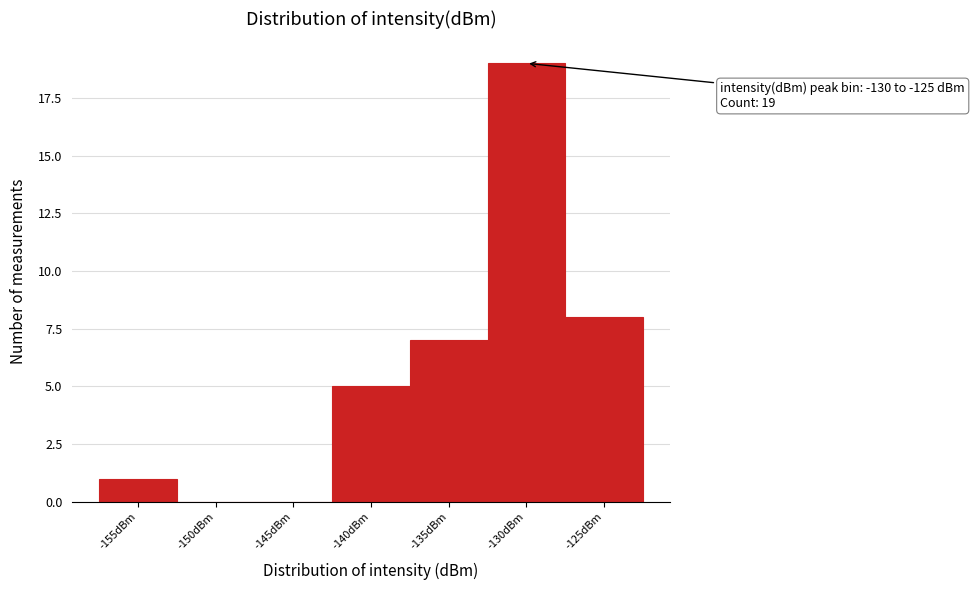

Reading left to right, what are all the values shown in this chart?

-155dBm=1	-150dBm=0	-145dBm=0	-140dBm=5	-135dBm=7	-130dBm=19	-125dBm=8